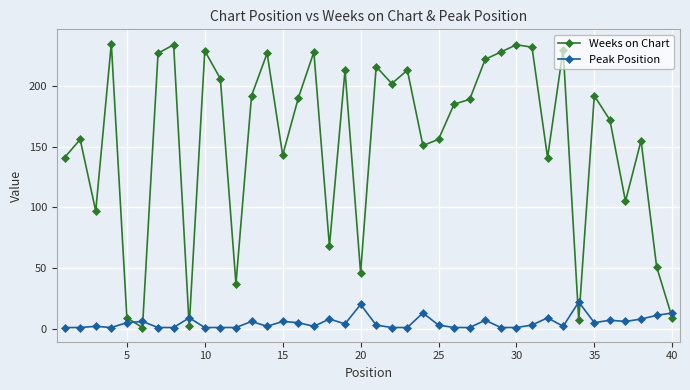

Which series has the largest range (max minus min)?

Weeks on Chart